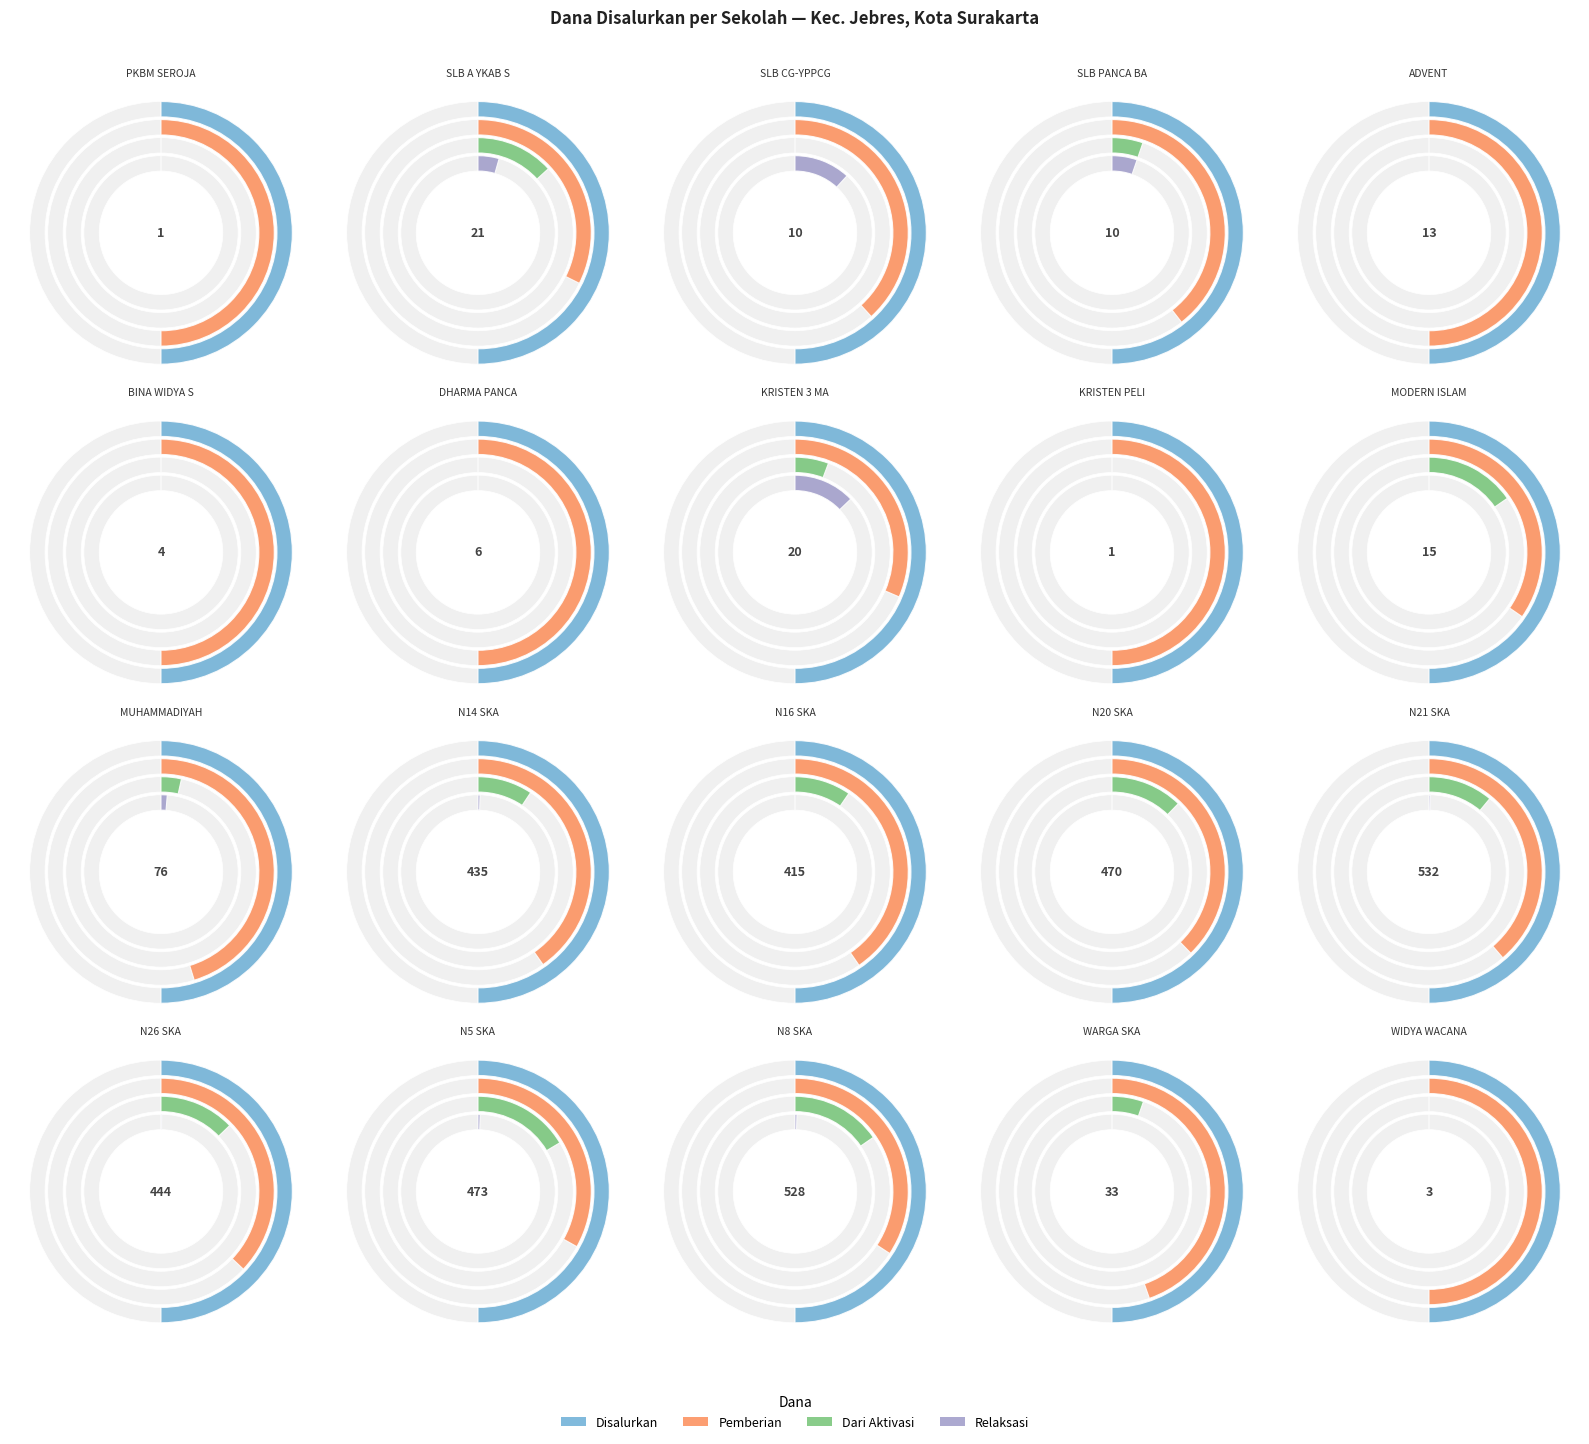

To the nearest percent, what is the difference between the largest and smallest slice percentages?

16%